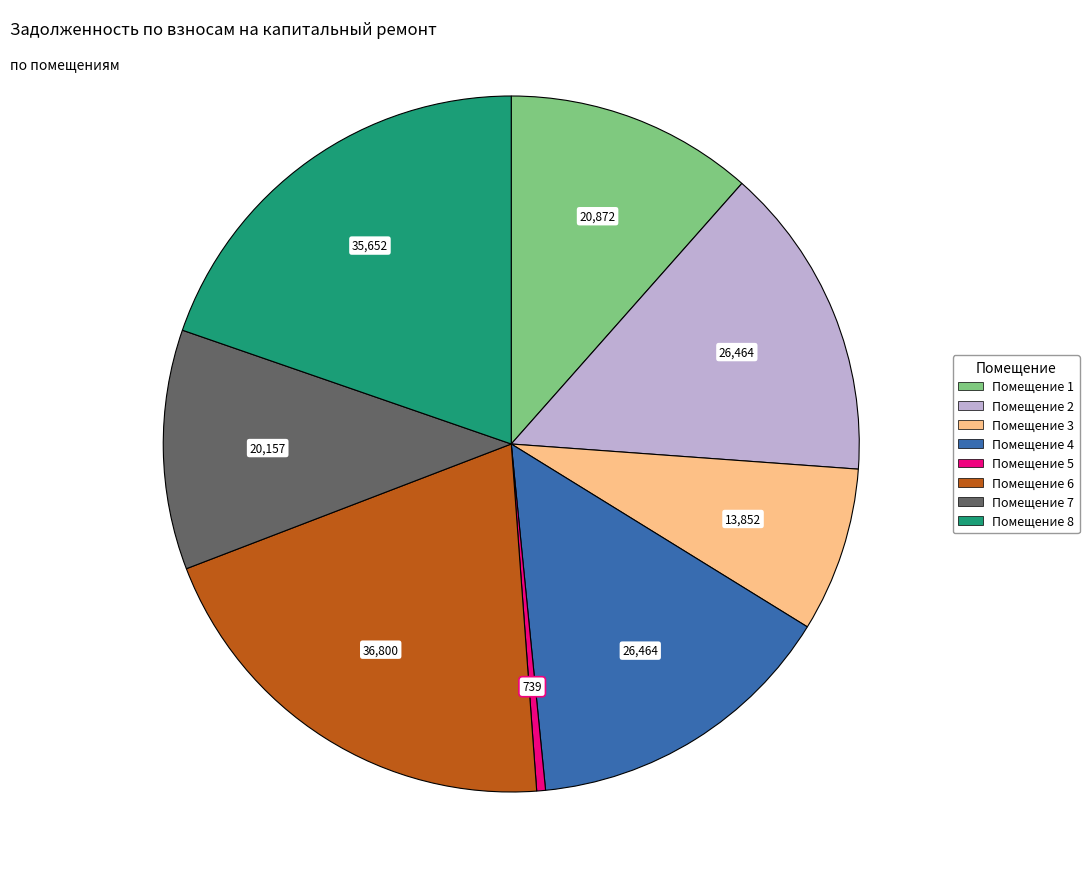

Is there a majority slice in this chart?

No